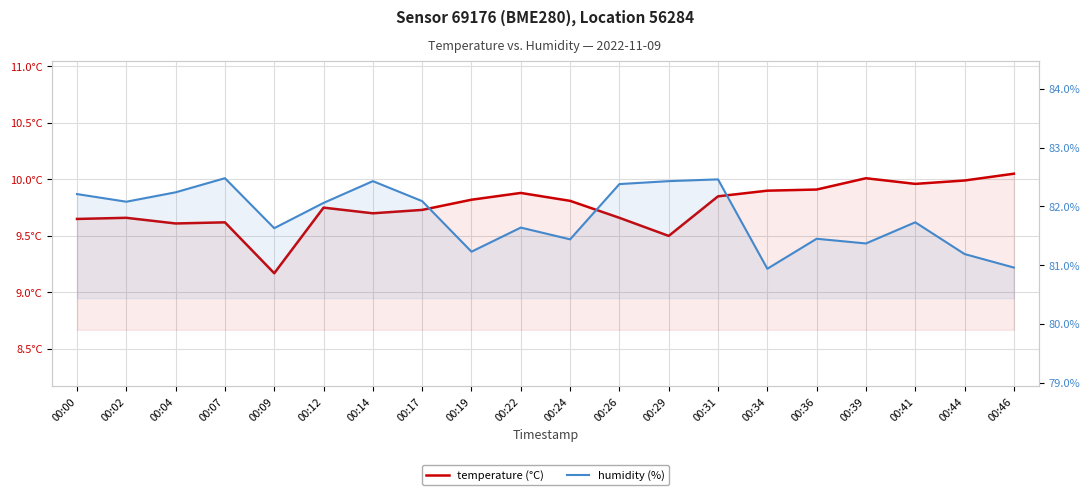

The value of humidity (%) at 00:04 is 139.6. True or false?

False